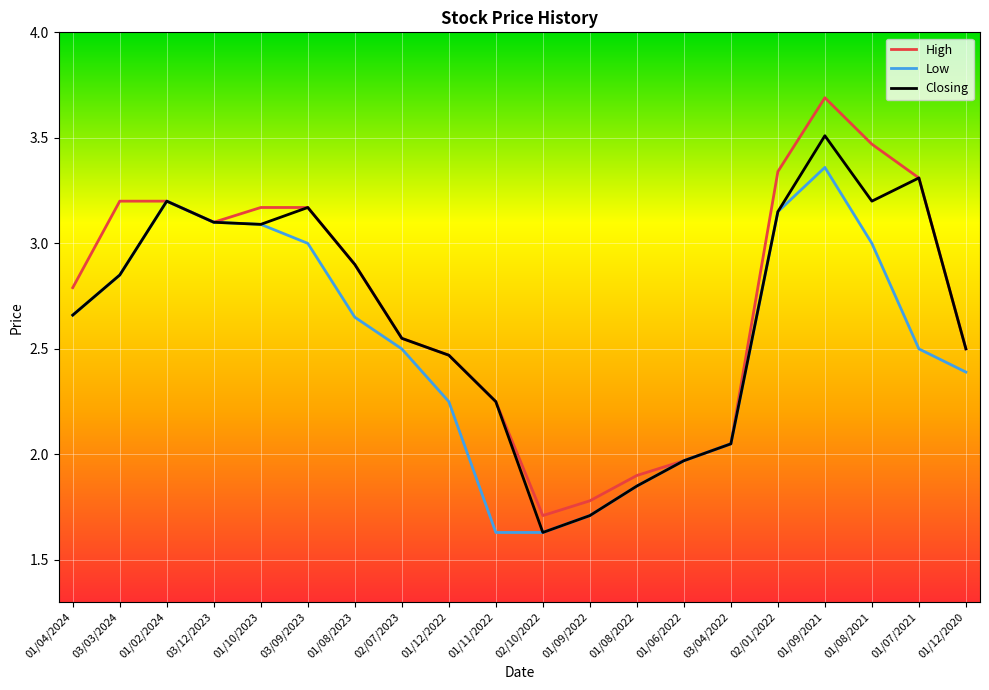

How many lines are shown in the chart?

3